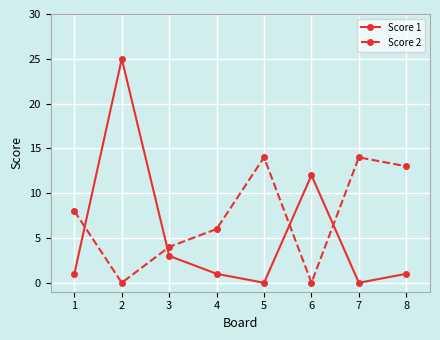

After their last crossing, which series has the higher values: Score 2 or Score 1?

Score 2